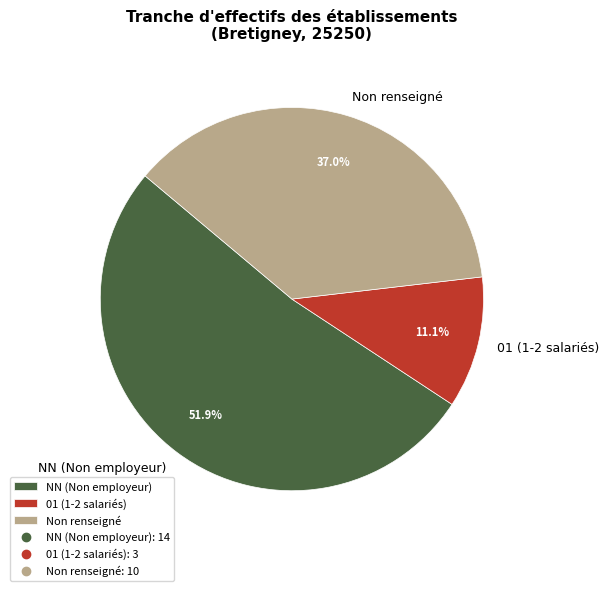

Between NN (Non employeur) and 01 (1-2 salariés), which is larger?

NN (Non employeur)